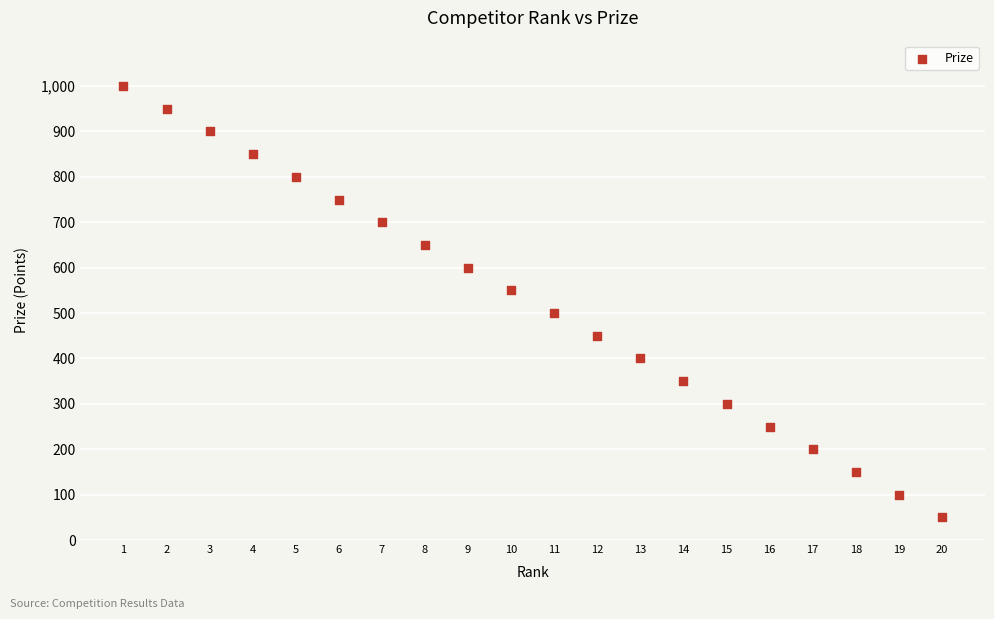

What is the range of X values (max minus min)?

19